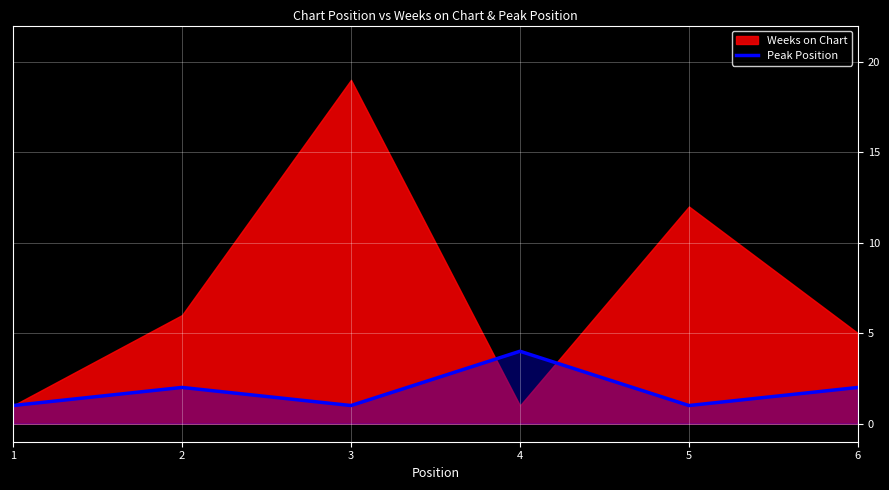

The value of Peak Position at 4 is 4. True or false?

True